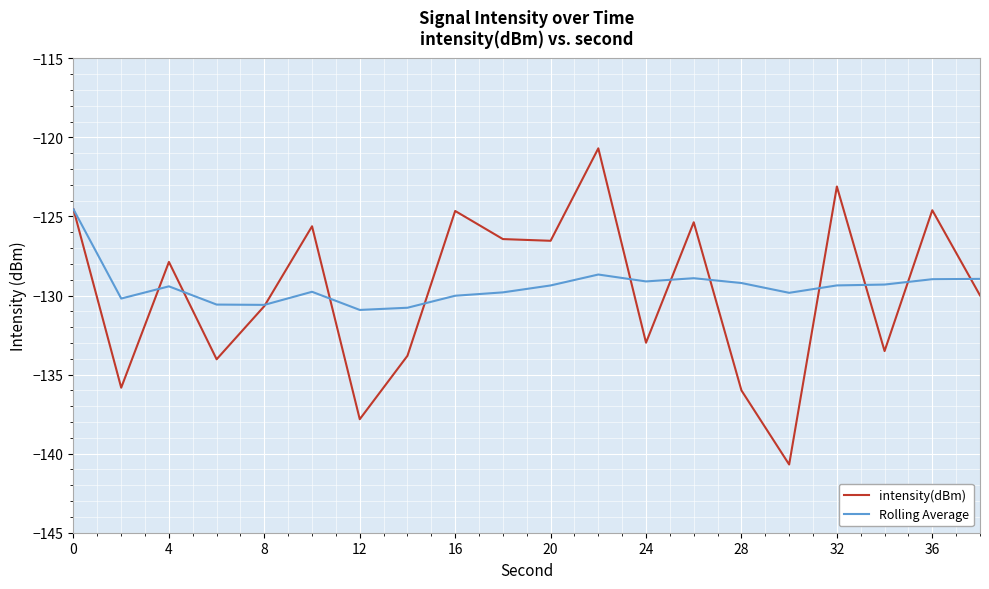

List the series in order of their peak value, lowest first.

Rolling Average, intensity(dBm)